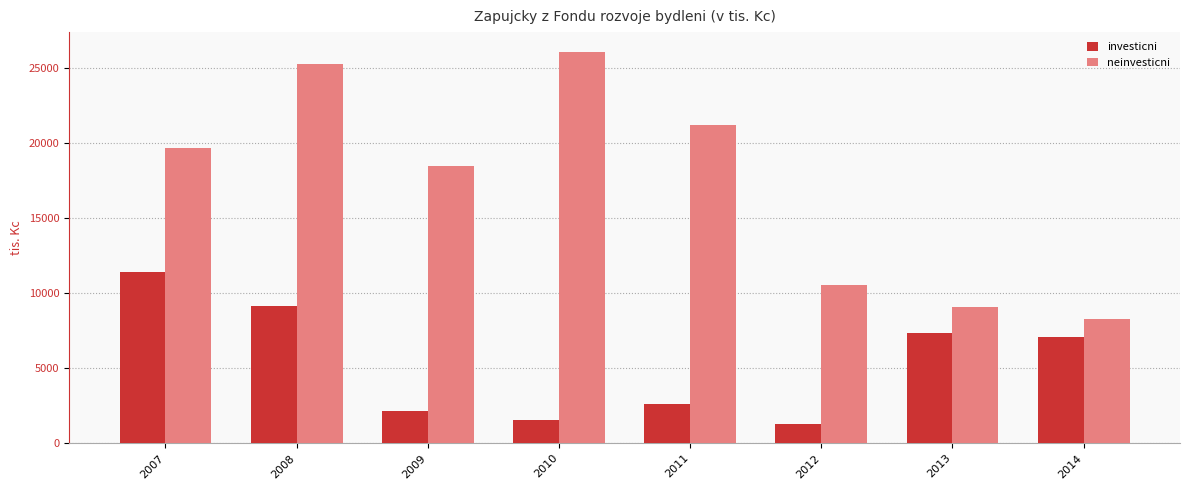

List the labels in order of investicni value, largest first.

2007, 2008, 2013, 2014, 2011, 2009, 2010, 2012